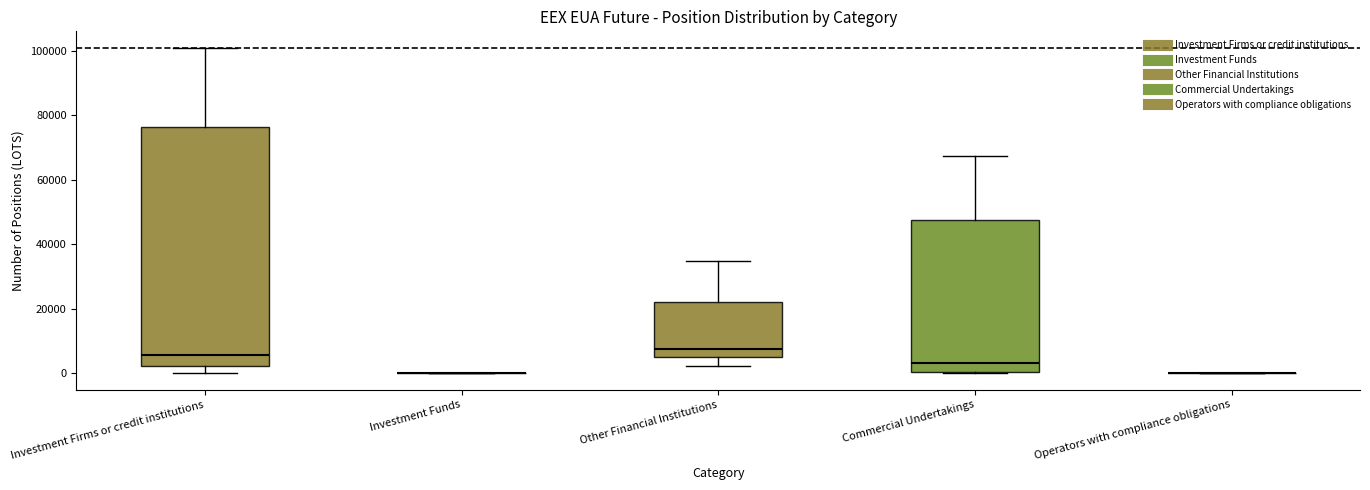

Where is the lower edge of the box for Commercial Undertakings on the y-axis? The values are not printed on the chart, so give them approximately, as read against the axis.

0